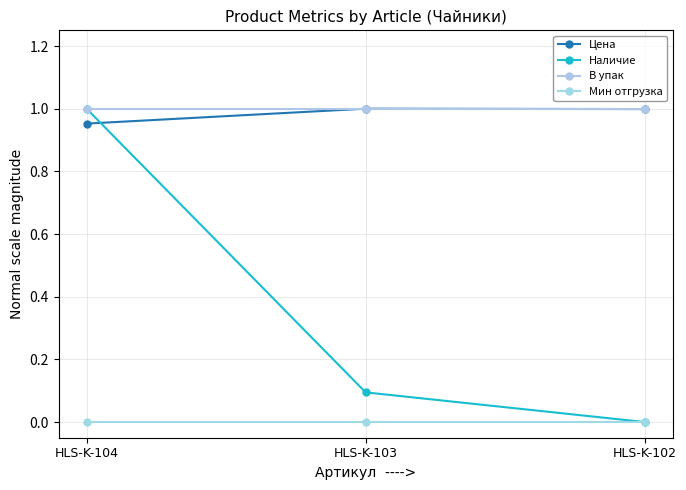

How many values in the Наличие series exceed 0?

2